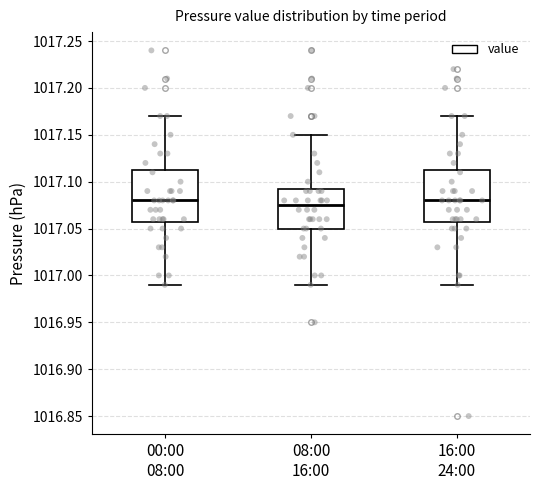

Reading left to right, transcribe this box plot: for each box, give where its median line is, the range the box spans, and where its two whiskers end, as read against the y-axis. The values are not printed on the chart, so give them approximately, as read against the axis.

00:00 08:00: median 1017.080, box 1017.060 to 1017.115, whiskers 1016.990 to 1017.170
08:00 16:00: median 1017.075, box 1017.050 to 1017.095, whiskers 1016.990 to 1017.150
16:00 24:00: median 1017.080, box 1017.060 to 1017.115, whiskers 1016.990 to 1017.170